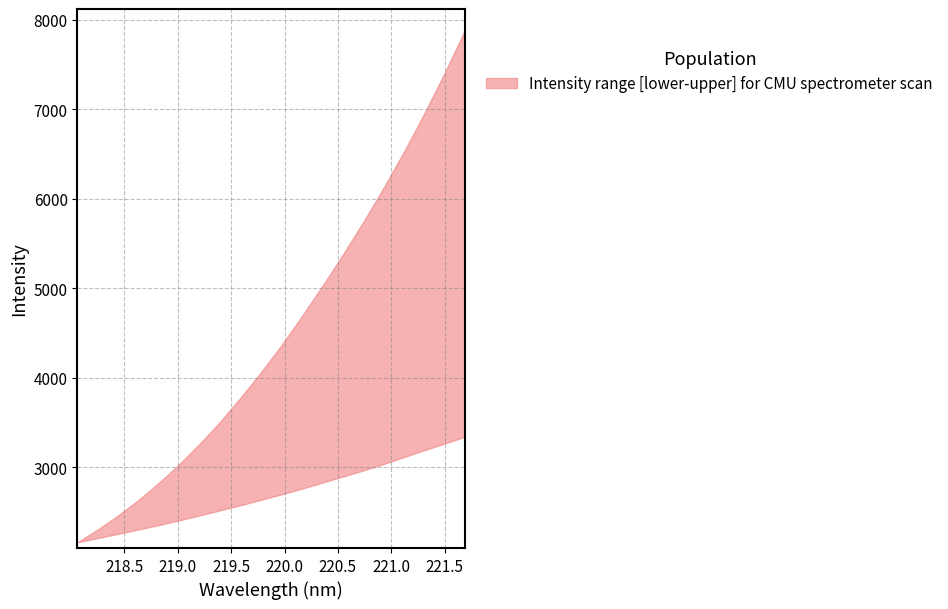

The value of upper at 218.2508 is 4097.3. True or false?

False